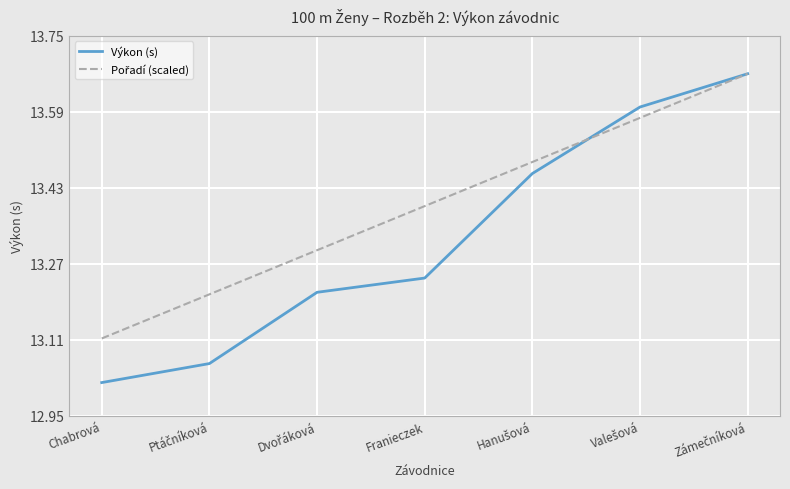

Which label corresponds to the smallest value in the chart?

Chabrová